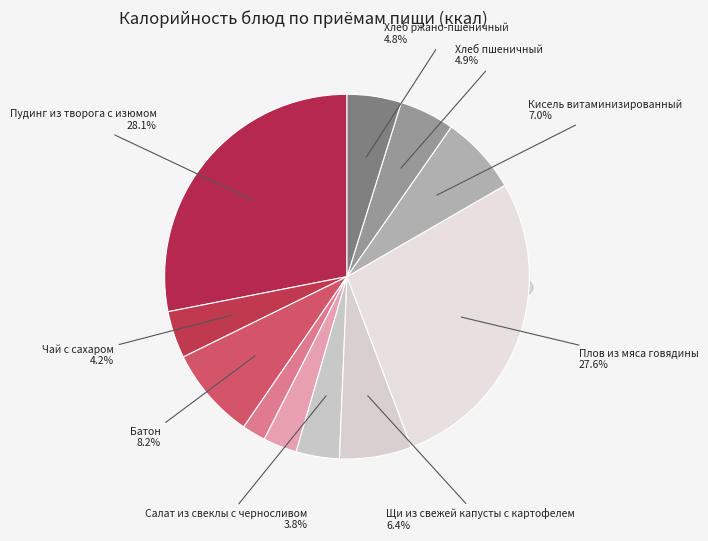

Is there a majority slice in this chart?

No